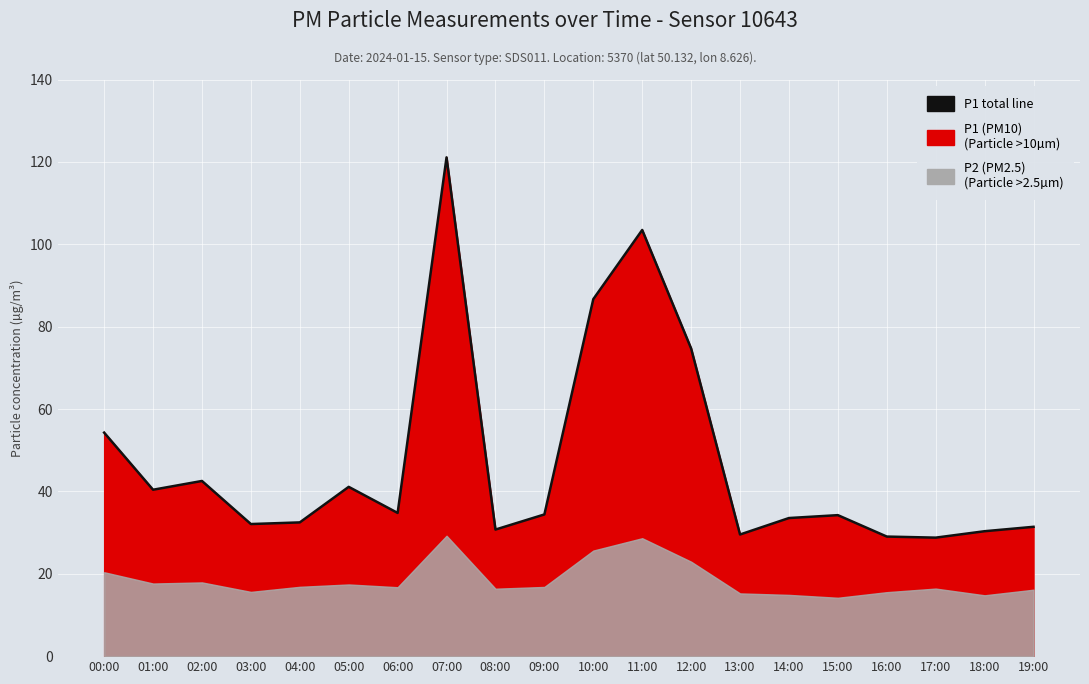

True or false: the data shows 102.4 at 12:00.

False